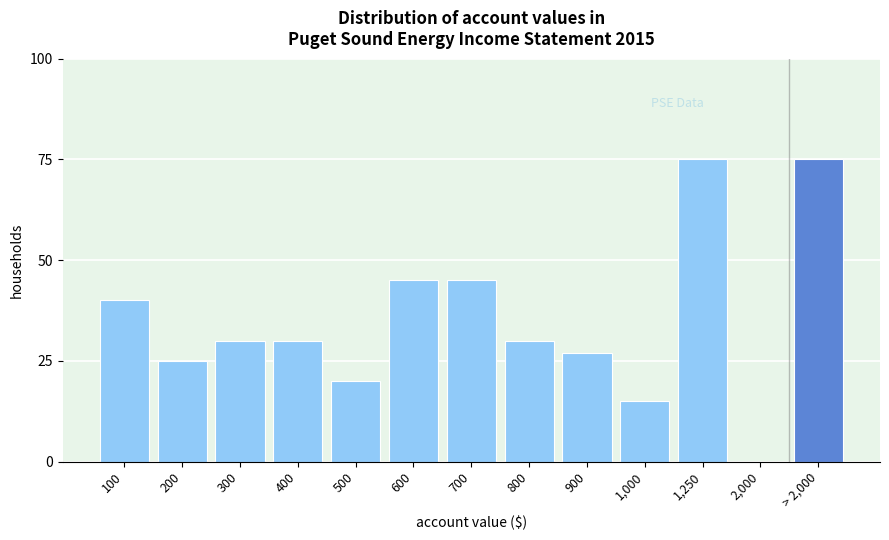

Reading right to left, list all the values displayed in this chart.

> 2,000=75	2,000=0	1,250=75	1,000=15	900=27	800=30	700=45	600=45	500=20	400=30	300=30	200=25	100=40